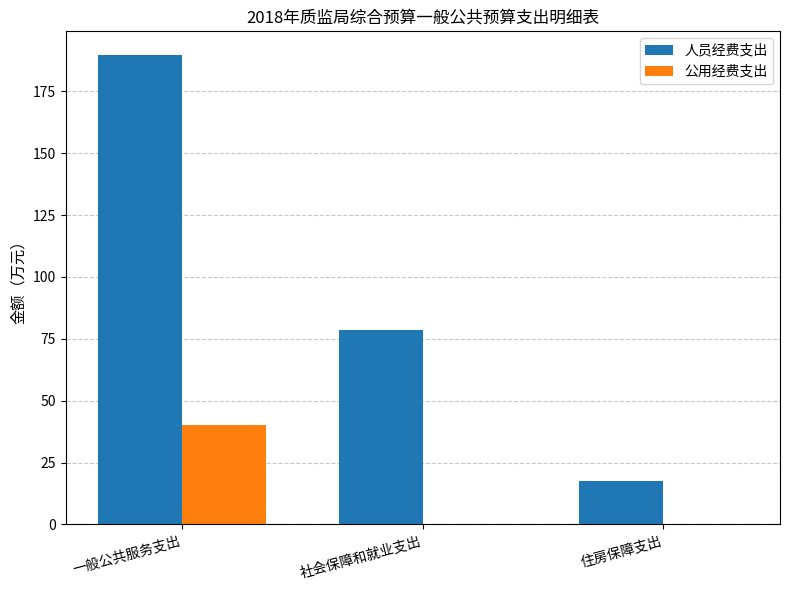

Which series changed the most between 一般公共服务支出 and 住房保障支出?

人员经费支出